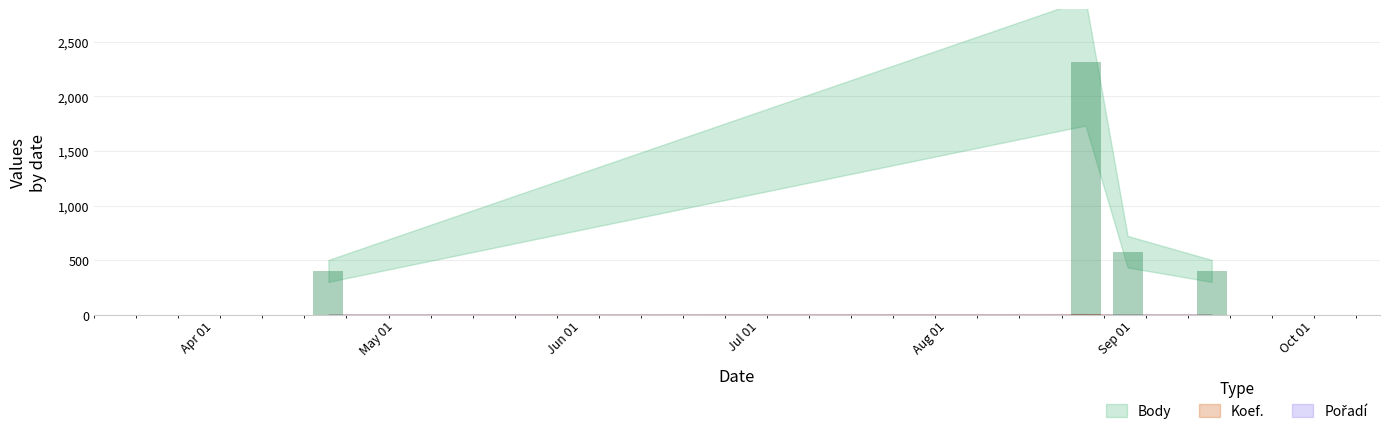

What is the minimum value for Body?

402